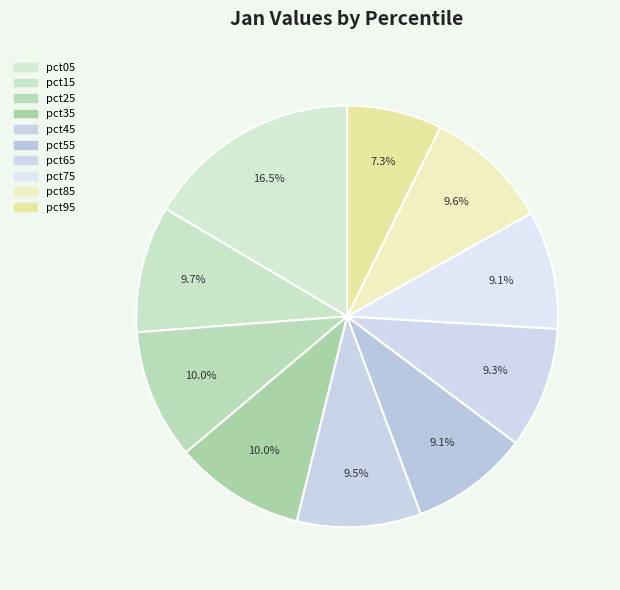

Count the number of slices in the pie.

10